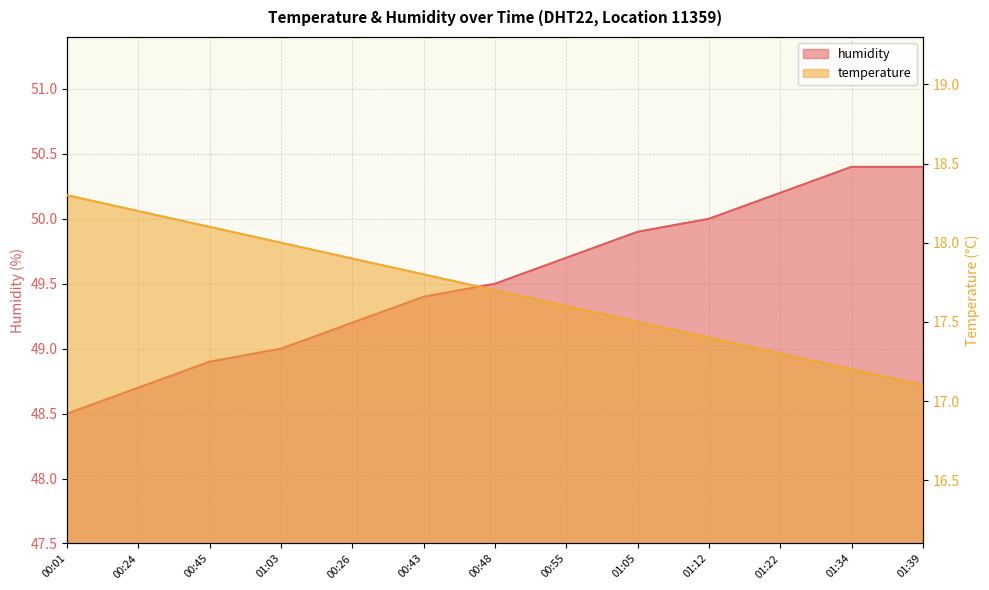

What is the value of the humidity point at the 9th from the left?

49.9